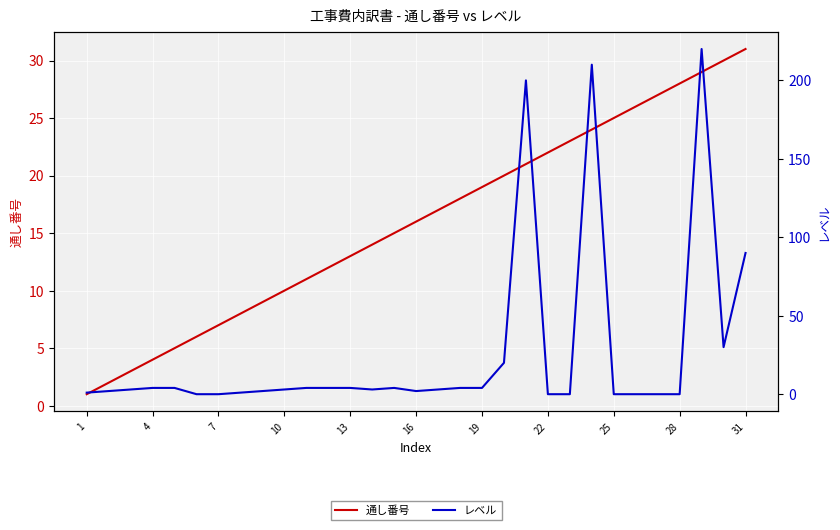

At how many categories does at least one series exceed 91?

3